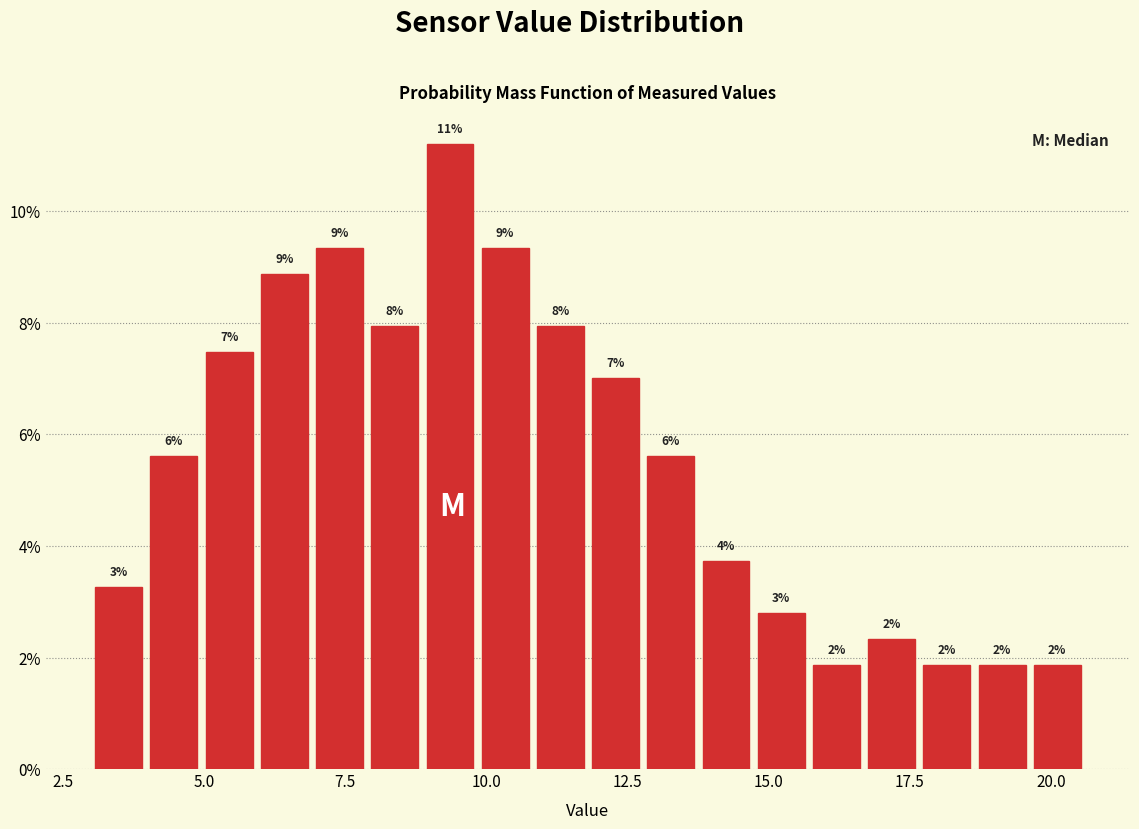

Around what value on the x-axis is the tallest bar? Give the approximate position of its centre, as read against the axis.

9.5